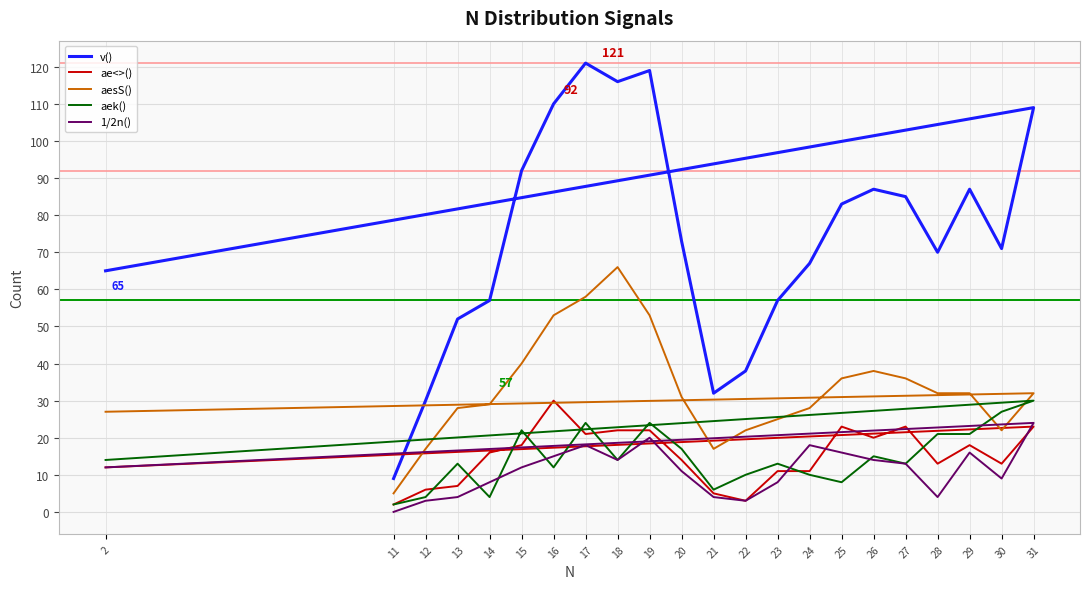

True or false: aesS() and v() intersect in this chart.

False